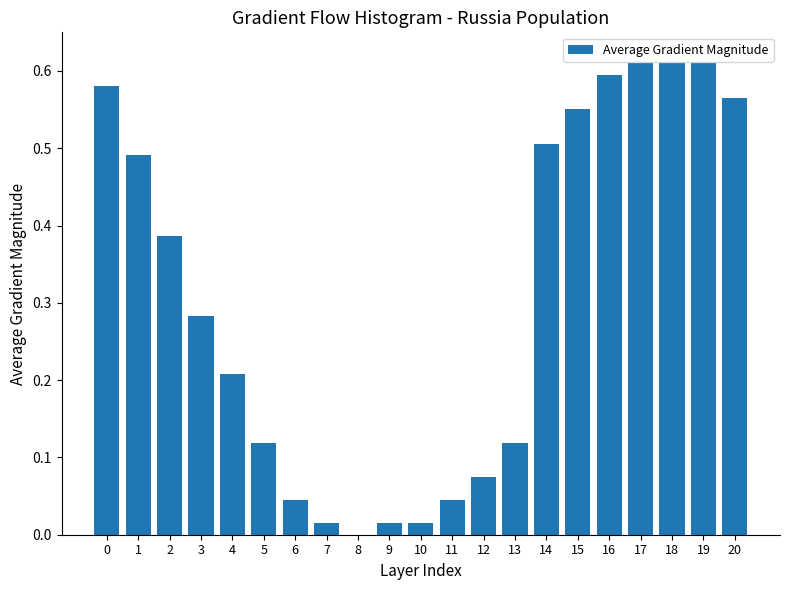

What is the sum of the values at 2 and 18?

1.0